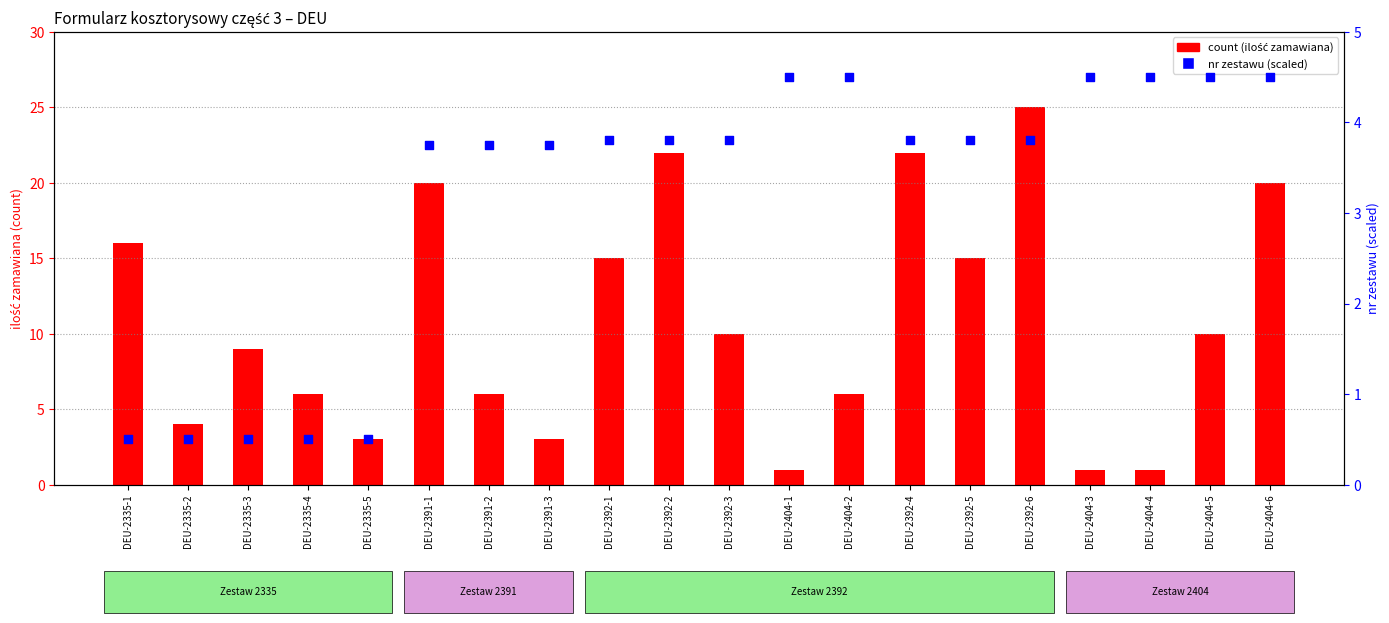

What are all the series names shown in the legend?

count, nr zestawu (scaled)